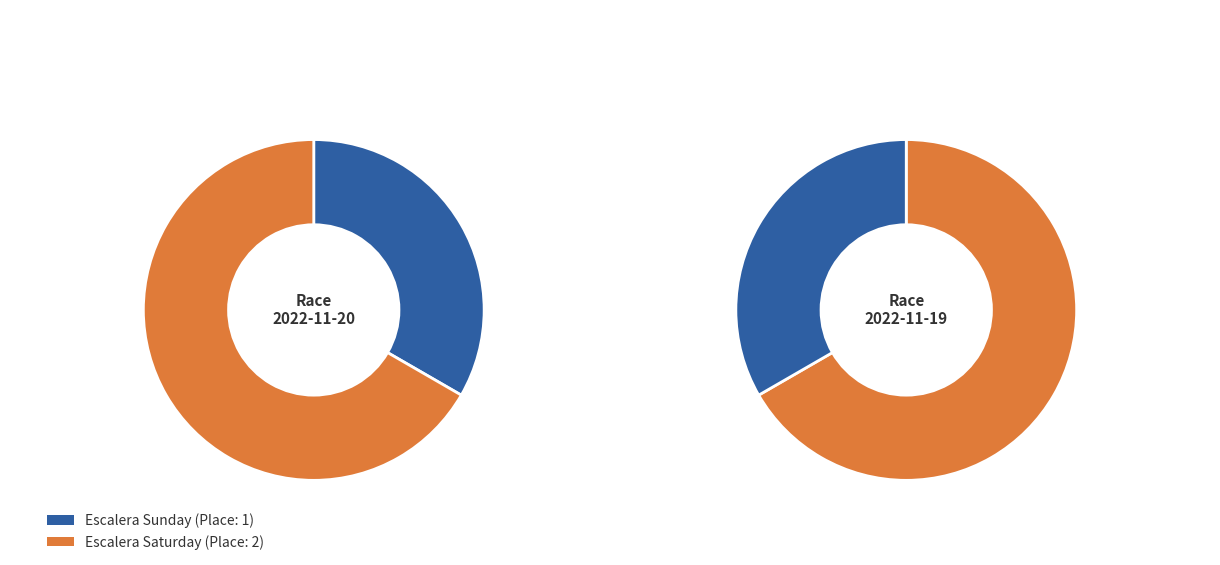

What is the total percentage of Escalera Sunday and Escalera Saturday?

100.0%